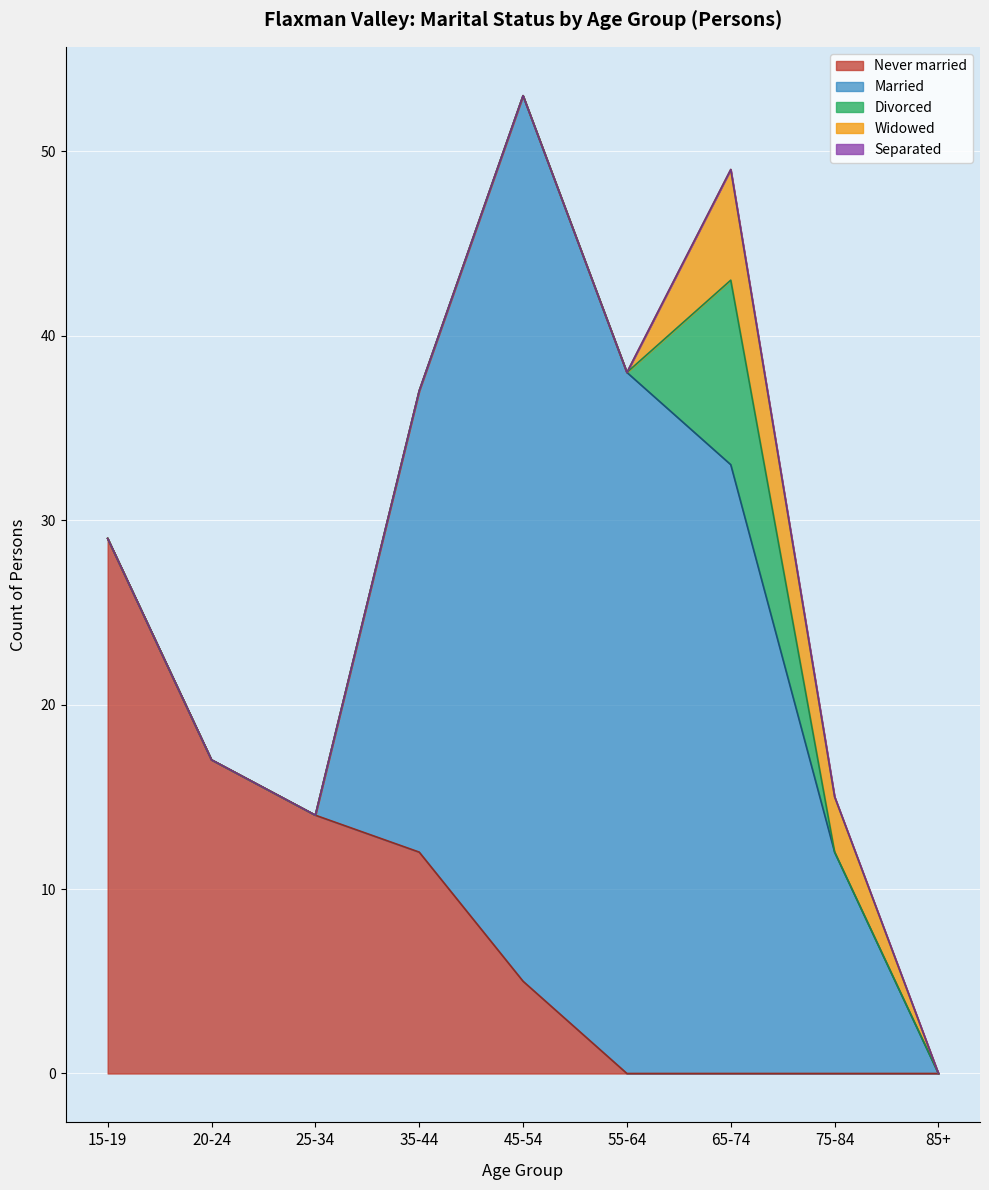

What is the difference between the Married values at 55-64 and 45-54?

10